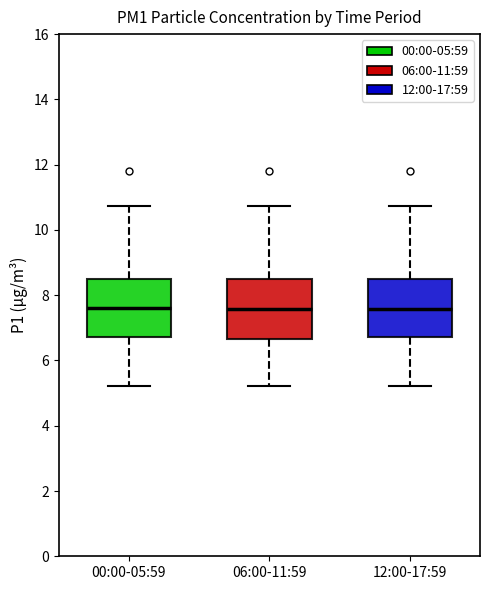

Where does the median line of the box for 06:00-11:59 sit on the y-axis? The values are not printed on the chart, so give them approximately, as read against the axis.

7.6